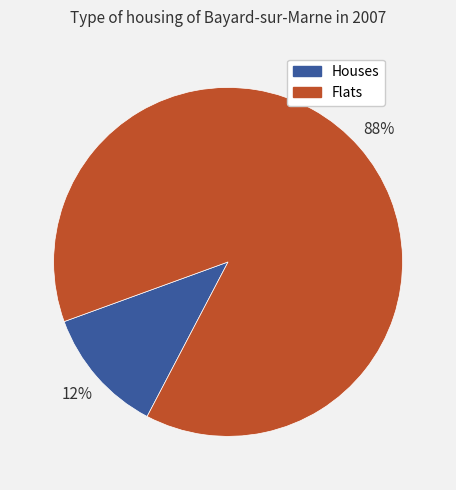

To the nearest percent, what percentage of the pie is Flats?

88%